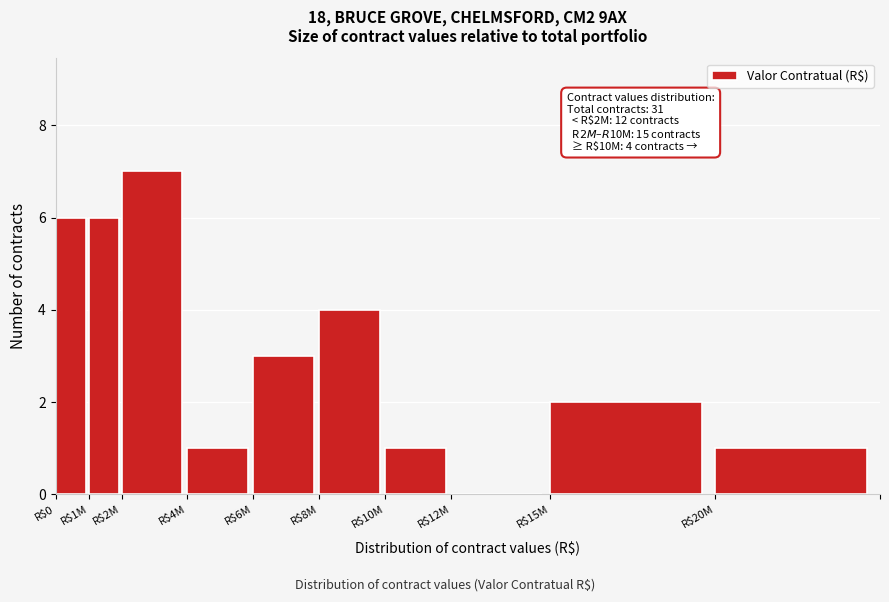

What is the maximum value shown in the chart?

7